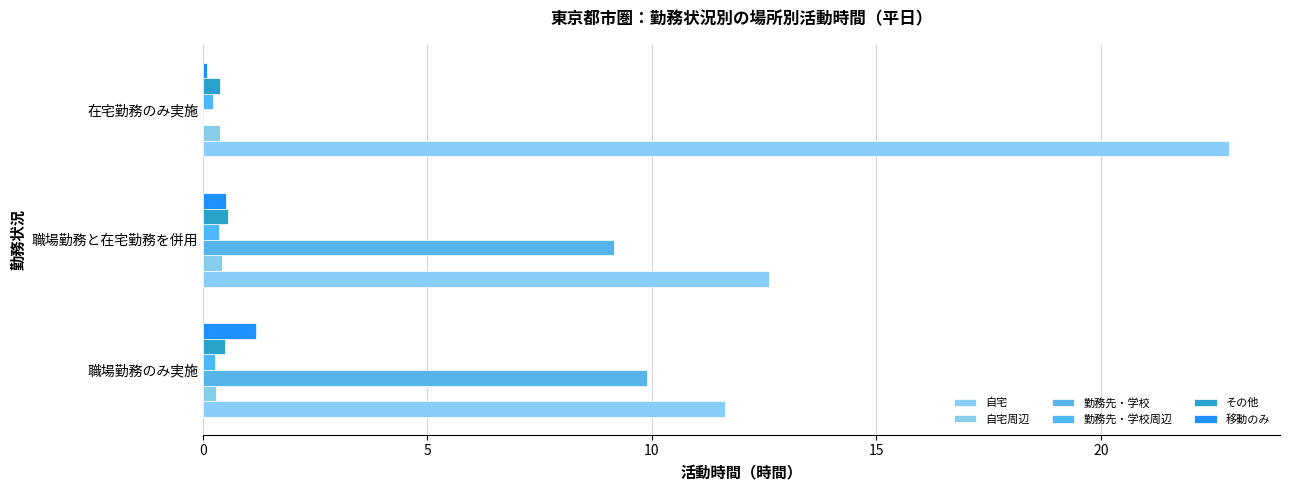

Count the 勤務先・学校周辺 values in the range 0 to 1.

3